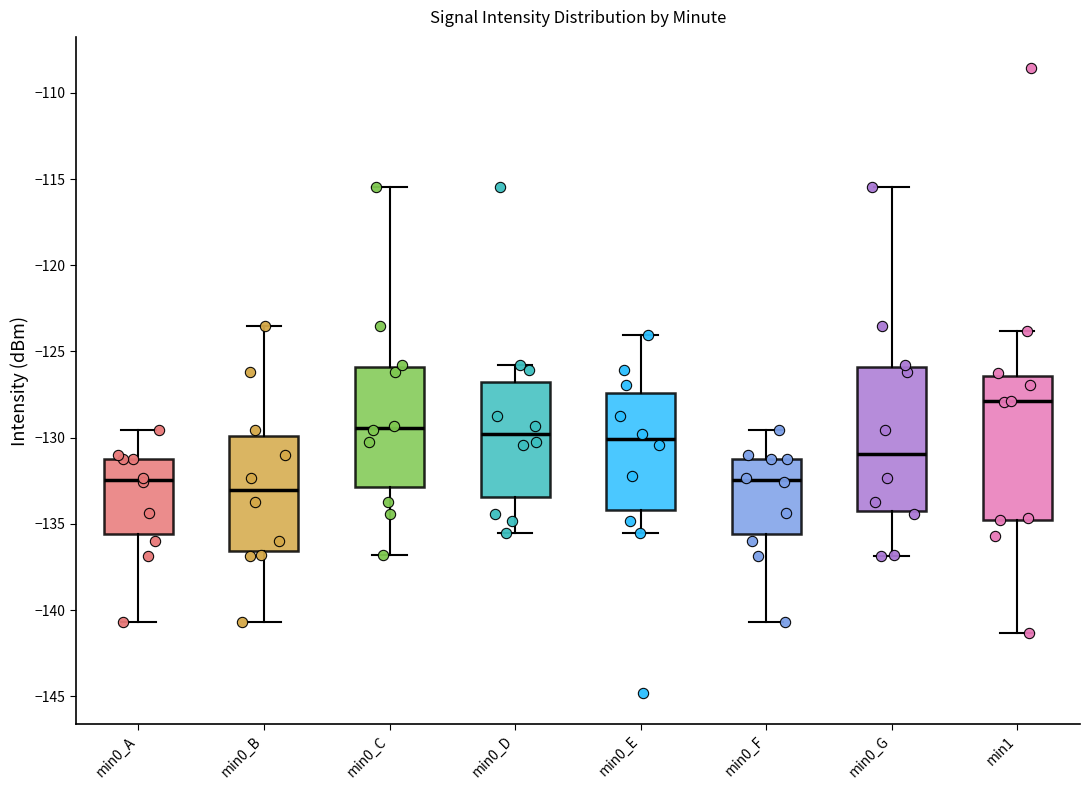

Which box has the highest median line?

min1